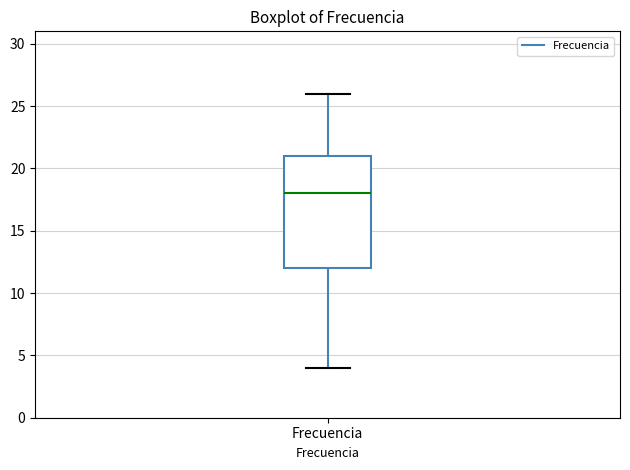

Read this box plot against the y-axis: the position of the median line, the range covered by the box, and the ends of both whiskers. The values are not printed on the chart, so give them approximately, as read against the axis.

median 18, box 12 to 21, whiskers 4 to 26